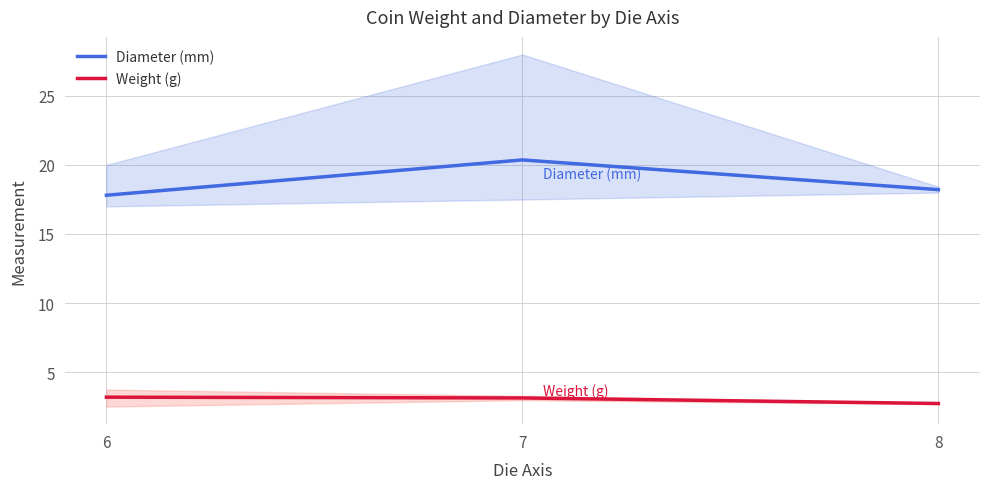

Rank the series at 8 from highest to lowest value.

Diameter (mm), Weight (g)